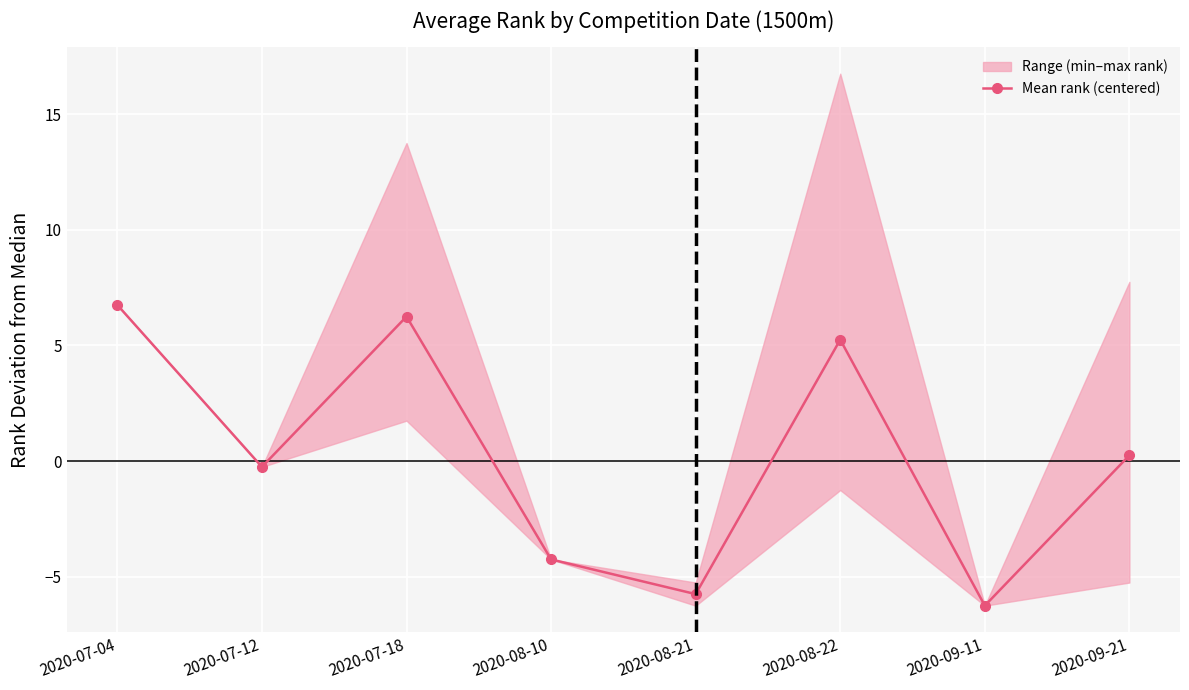

How many interior local peaks (higher than both neighbors) does the data have?

2